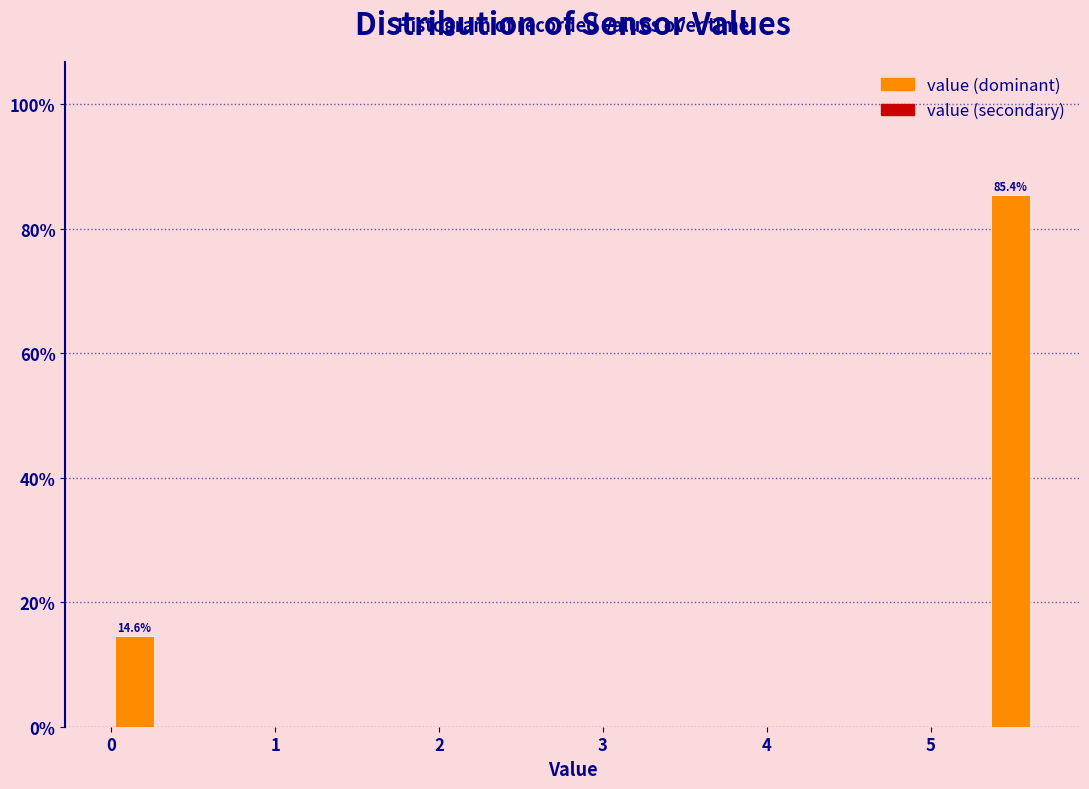

Reading left to right, what are all the values shown in this chart?

14.6	85.4